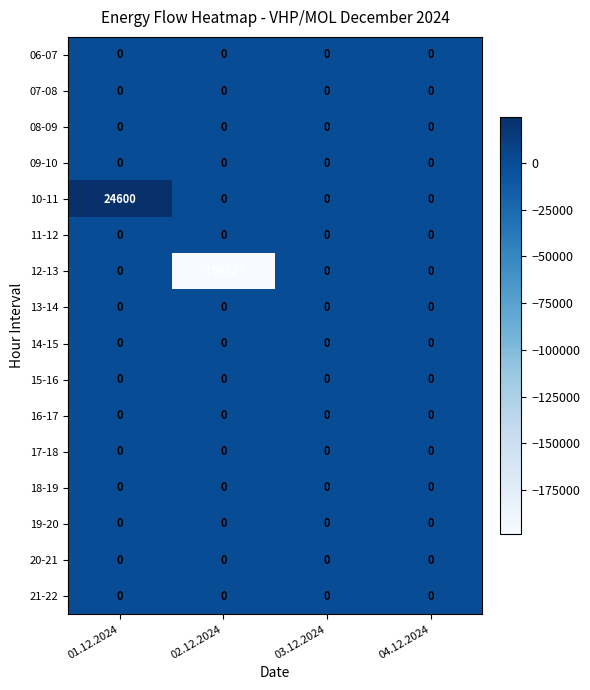

At which category is the sum across all series the highest?

01.12.2024